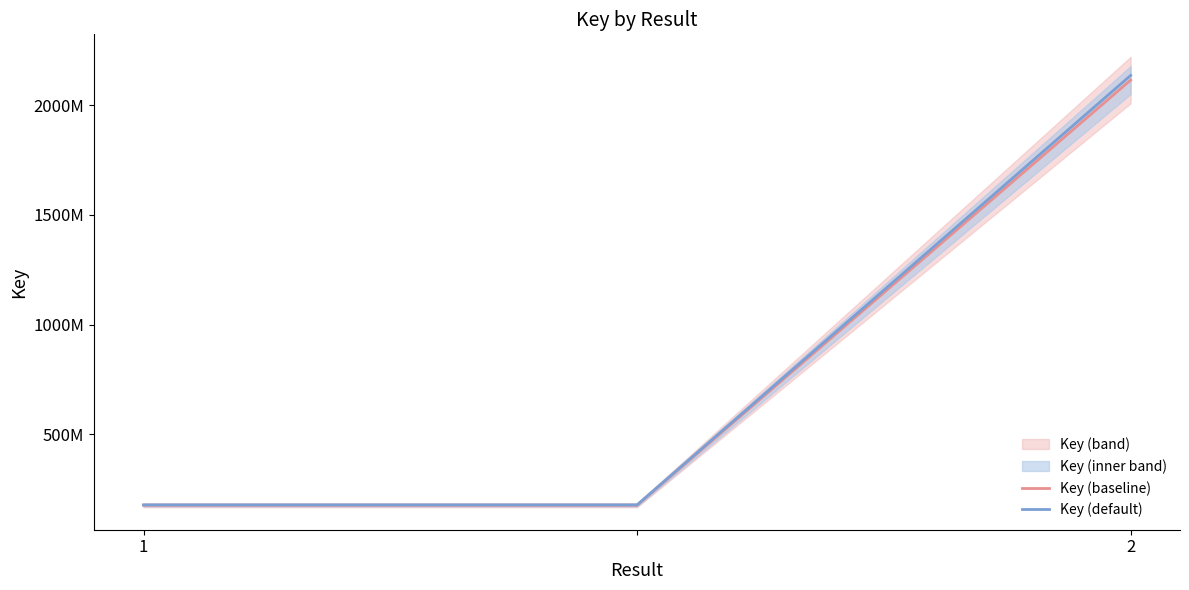

What is the minimum value for Key (default)?

179524576.1